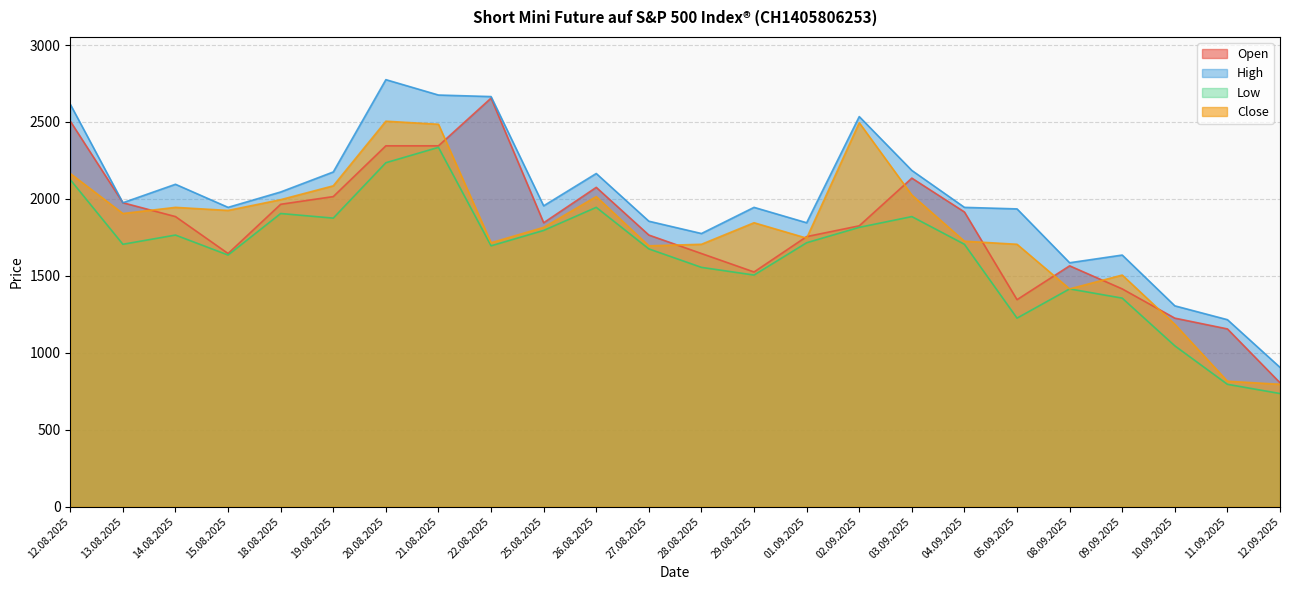

Which label corresponds to the smallest value in the chart?

12.09.2025